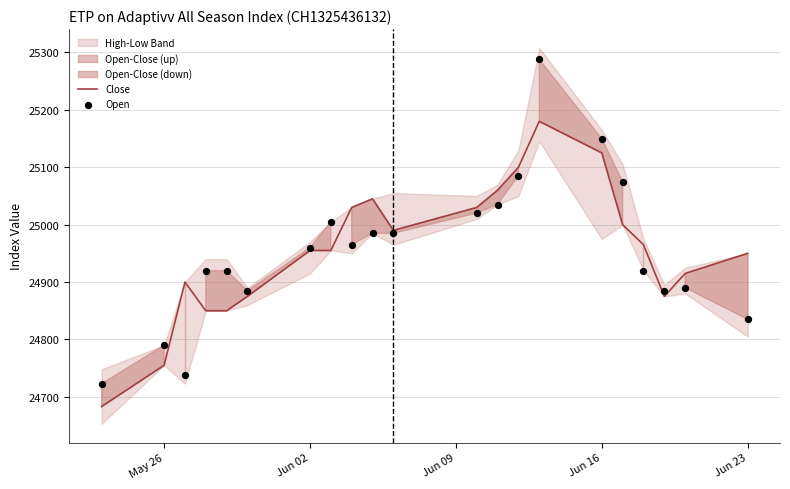

Which series contains the highest Y value?

Open